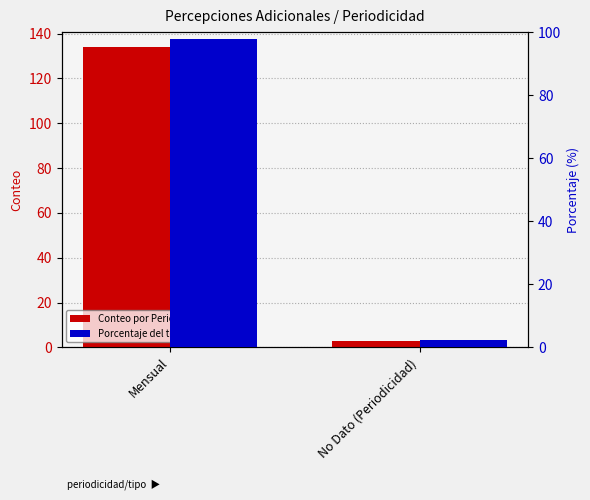

Reading left to right, extract all data points from this chart.

Conteo por Periodicidad: 134.0	3.0
Porcentaje del total: 97.8	2.2